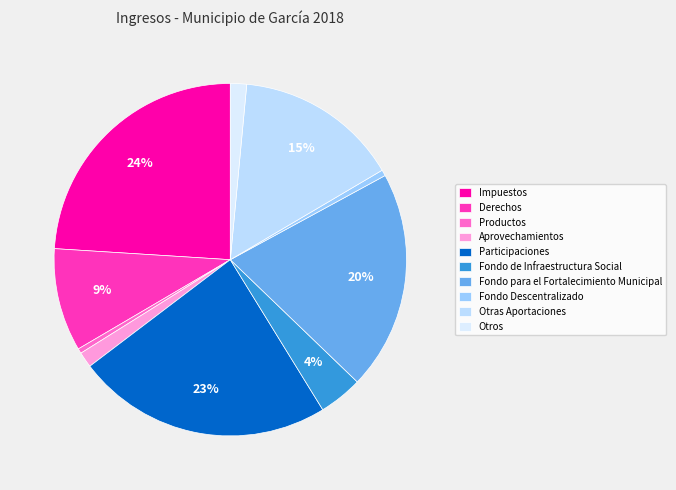

To the nearest percent, what is the combined percentage of Productos and Otras Aportaciones?

15%